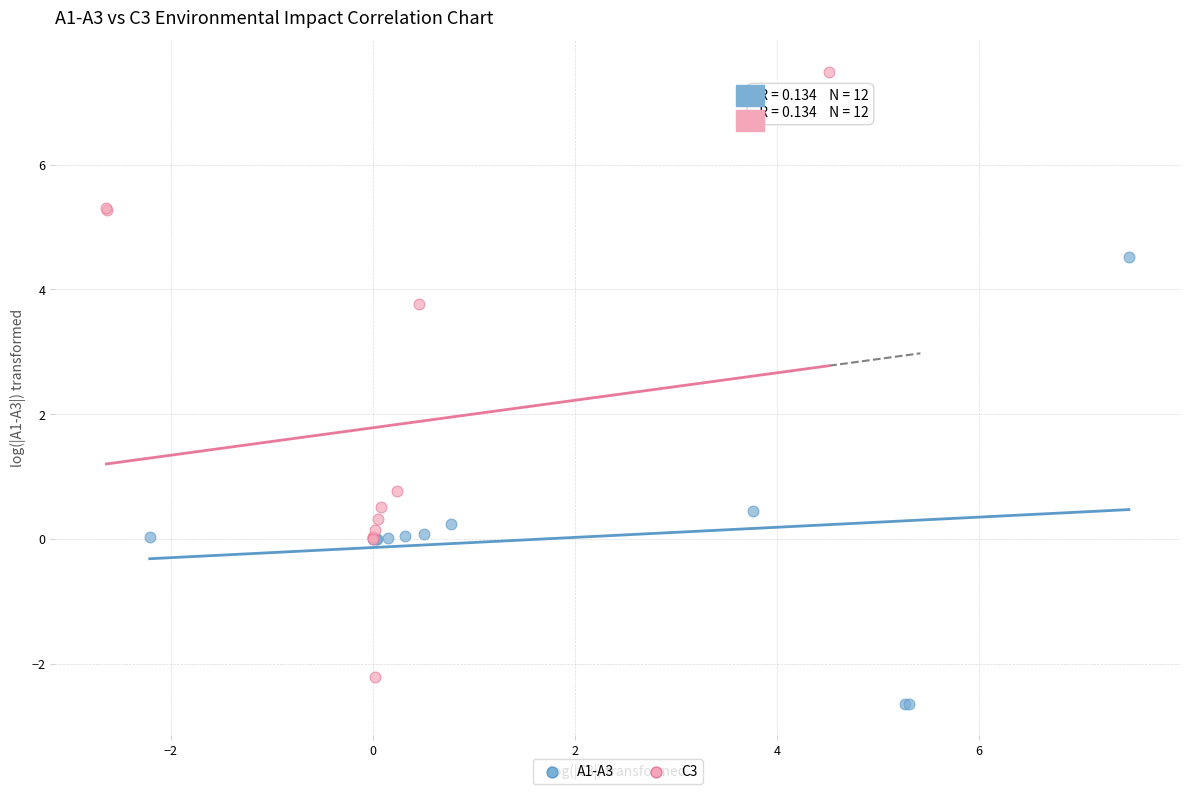

Which series contains the highest Y value?

C3